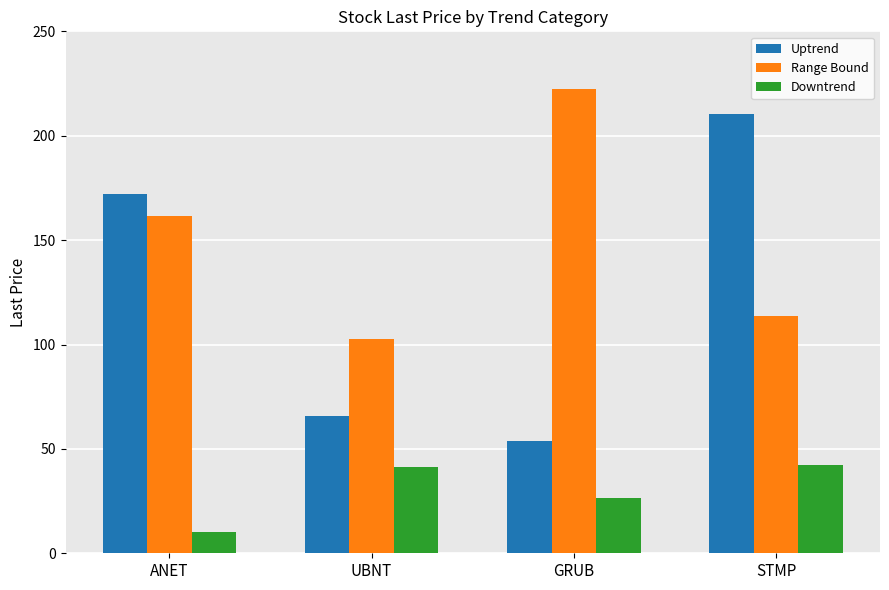

How many categories are shown in the chart?

4